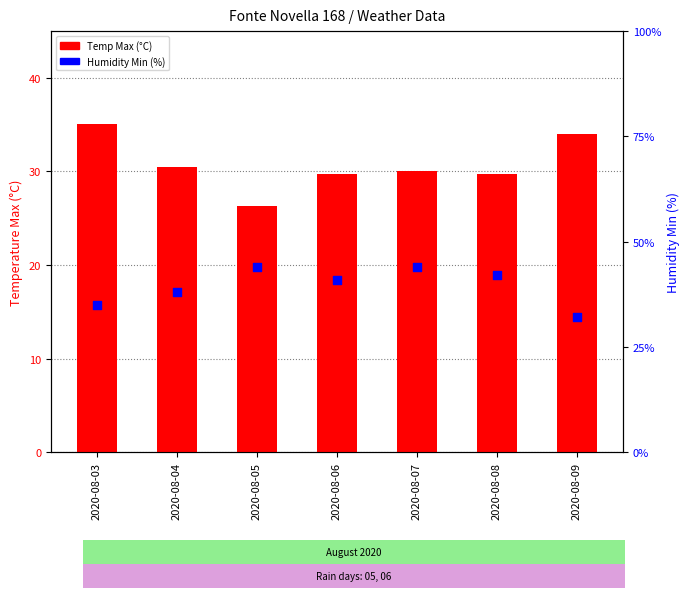

What are all the series names shown in the legend?

Temp Max (°C), Humidity Min (%)